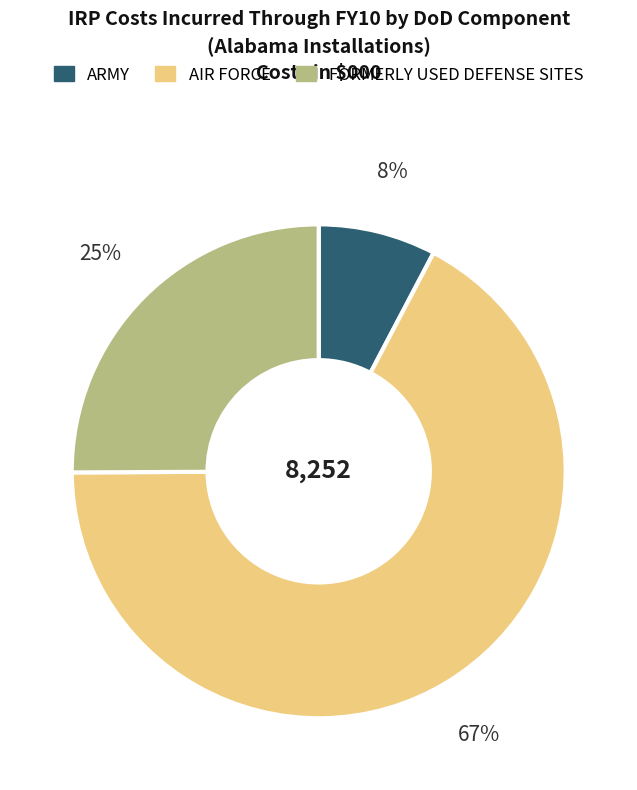

To the nearest percent, what is the average slice percentage?

33%